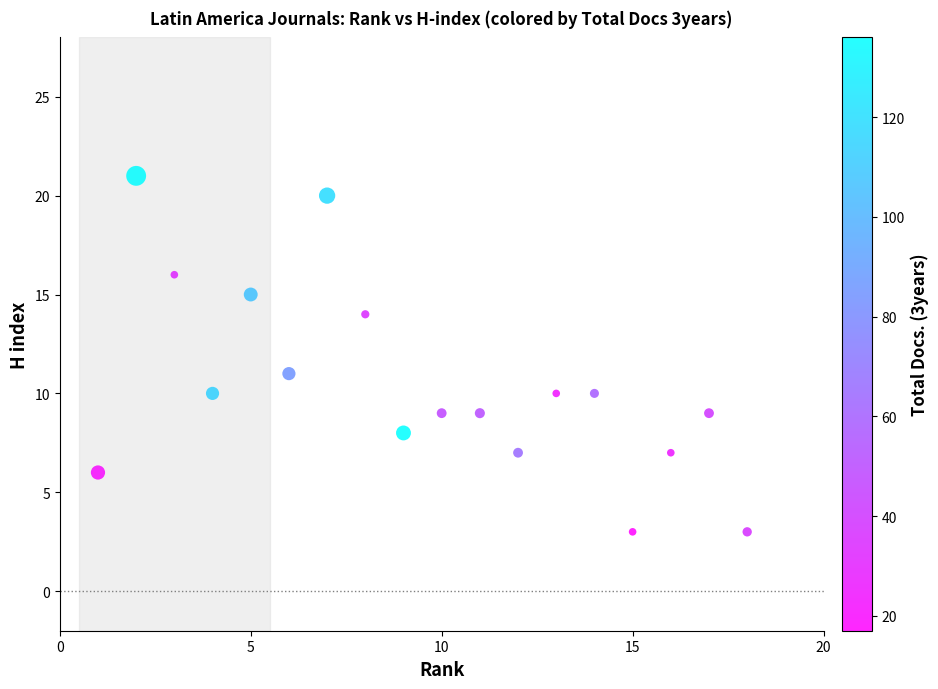

What is the range of Y values (max minus min)?

18